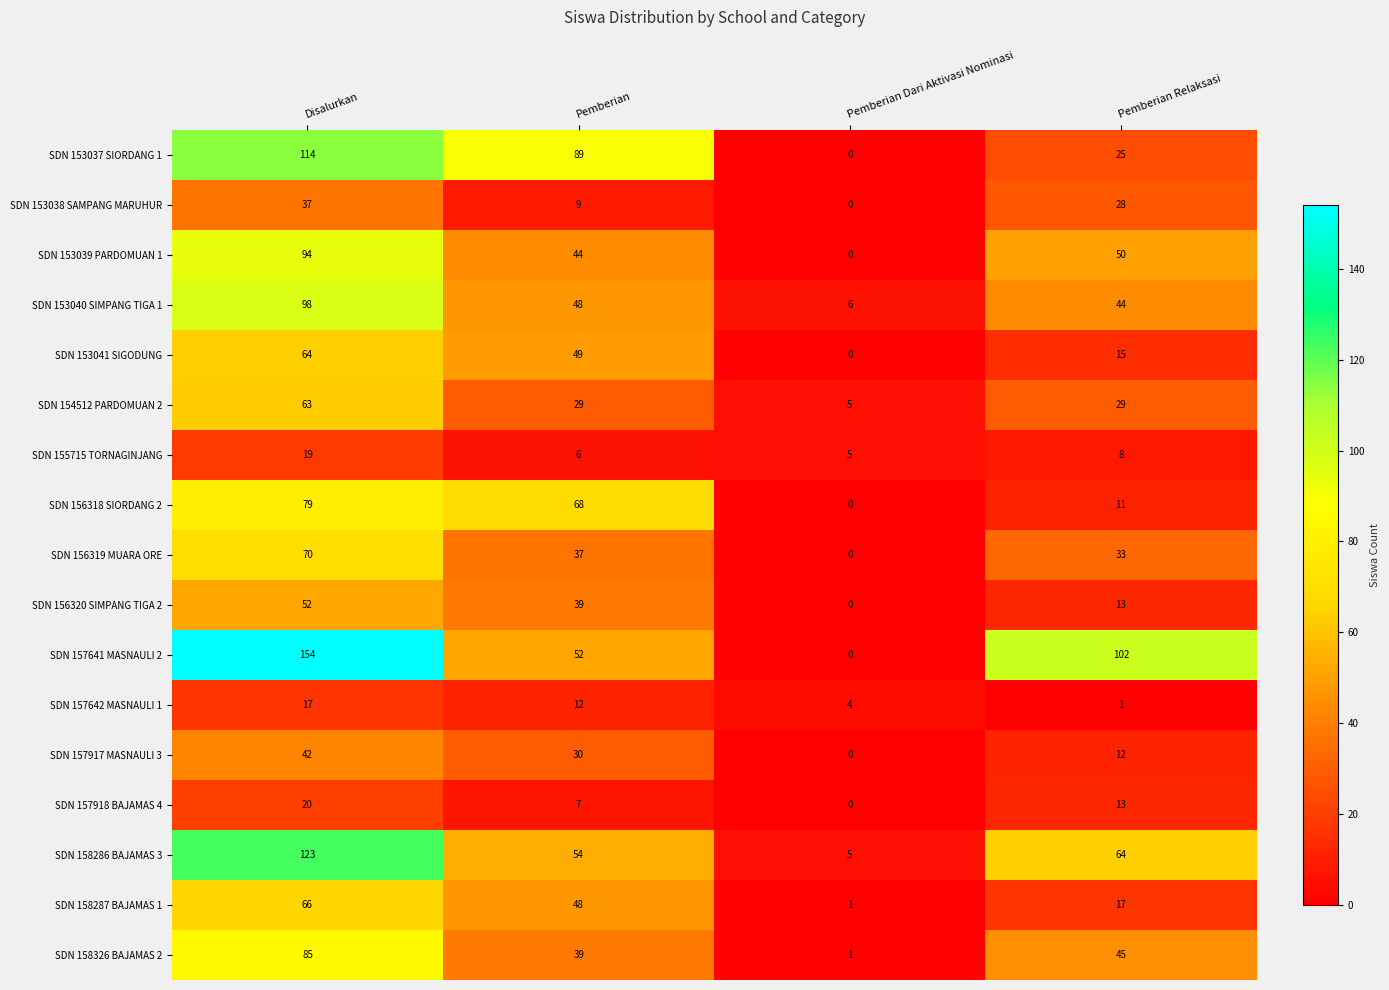

What is the average value of the SDN 153040 SIMPANG TIGA 1 series?

49